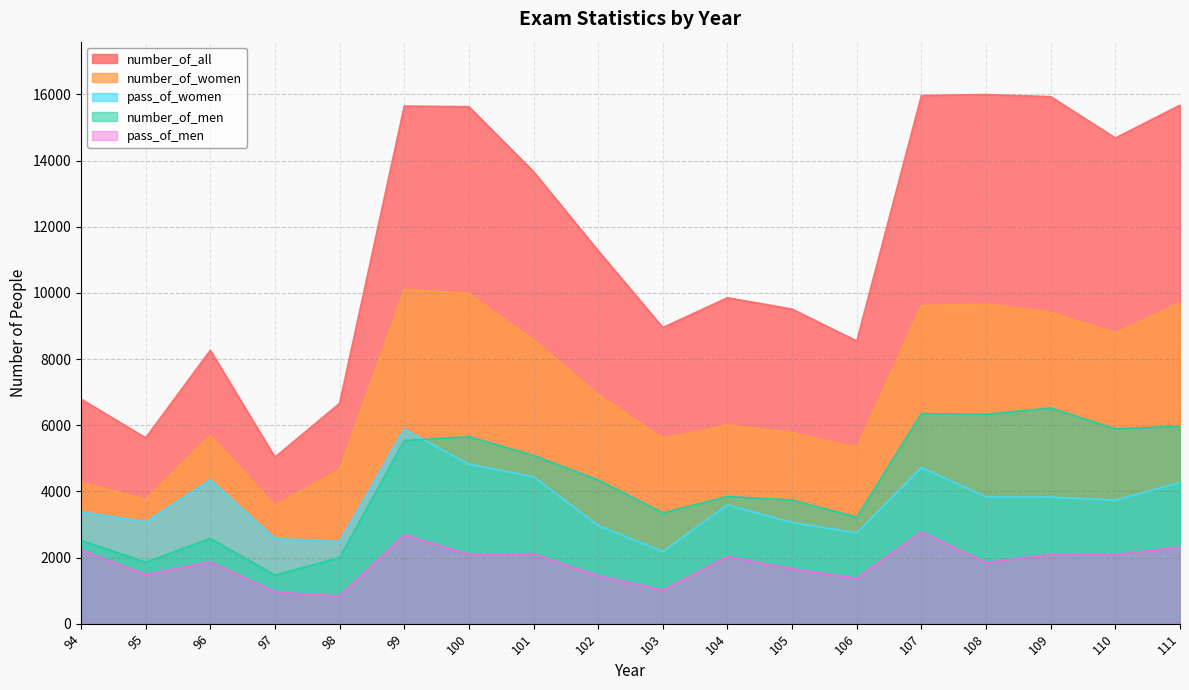

Which has a higher value, 107 or 100?

107